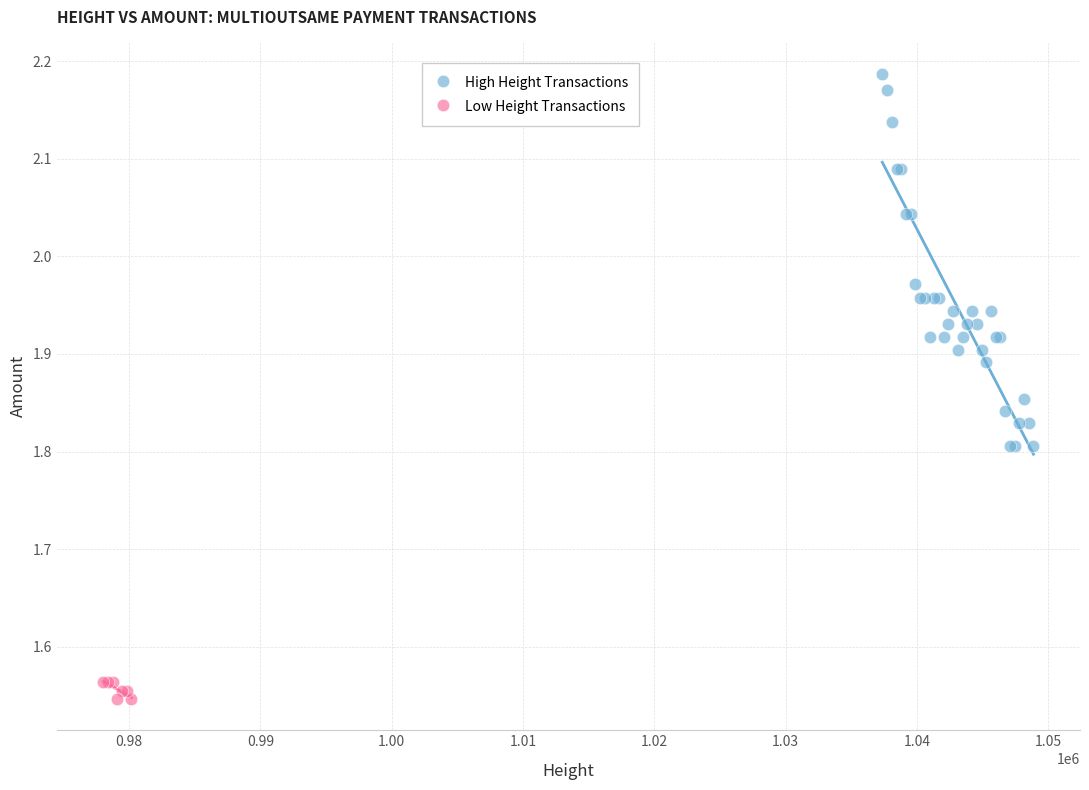

Which series has the widest spread of Y values?

High Height Transactions